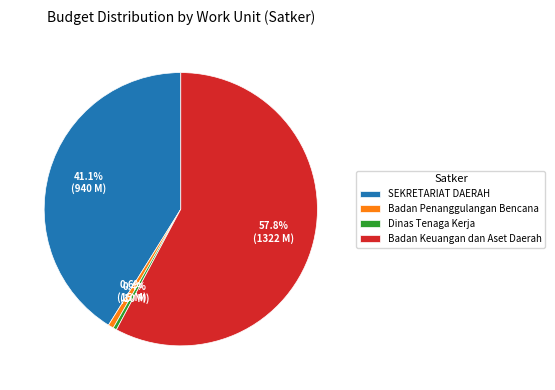

Does any single category account for the majority?

Yes